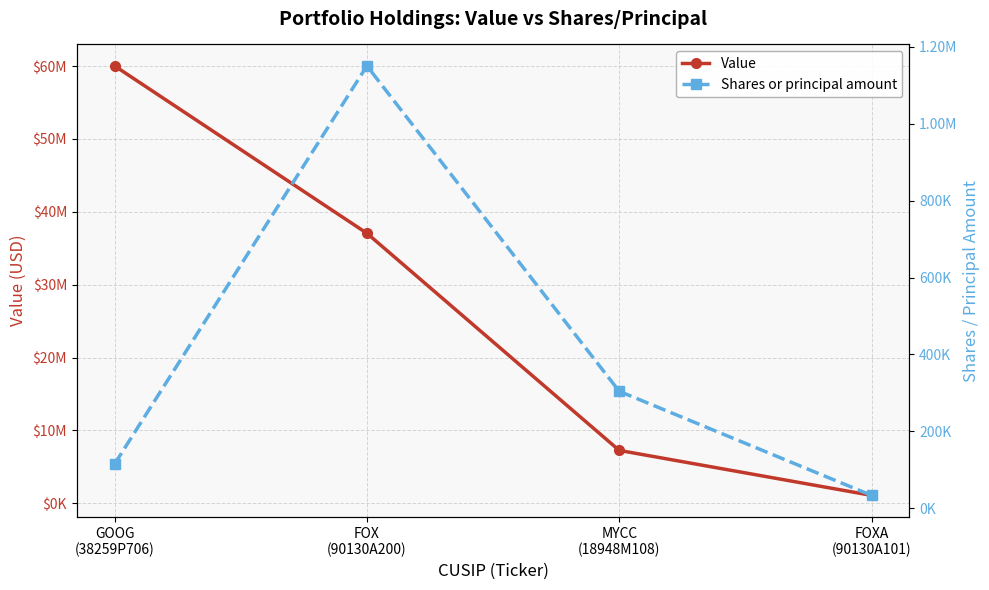

Rank the series by their maximum value, from highest to lowest.

Value, Shares or principal amount